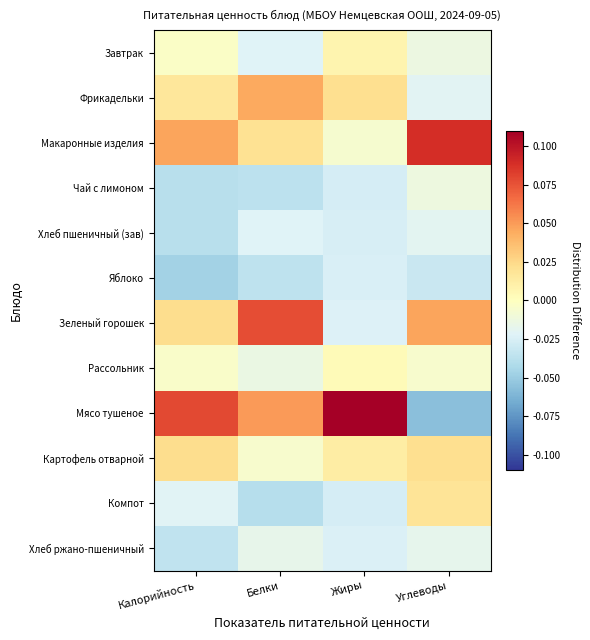

Reading right to left, transcribe all the data shown in this chart.

Завтрак: Углеводы=-0.0	Жиры=0.0	Белки=-0.0	Калорийность=-0.0
Фрикадельки: Углеводы=-0.0	Жиры=0.0	Белки=0.0	Калорийность=0.0
Макаронные изделия: Углеводы=0.1	Жиры=-0.0	Белки=0.0	Калорийность=0.0
Чай с лимоном: Углеводы=-0.0	Жиры=-0.0	Белки=-0.0	Калорийность=-0.0
Хлеб пшеничный (зав): Углеводы=-0.0	Жиры=-0.0	Белки=-0.0	Калорийность=-0.0
Яблоко: Углеводы=-0.0	Жиры=-0.0	Белки=-0.0	Калорийность=-0.0
Зеленый горошек: Углеводы=0.0	Жиры=-0.0	Белки=0.1	Калорийность=0.0
Рассольник: Углеводы=-0.0	Жиры=0.0	Белки=-0.0	Калорийность=-0.0
Мясо тушеное: Углеводы=-0.1	Жиры=0.1	Белки=0.1	Калорийность=0.1
Картофель отварной: Углеводы=0.0	Жиры=0.0	Белки=-0.0	Калорийность=0.0
Компот: Углеводы=0.0	Жиры=-0.0	Белки=-0.0	Калорийность=-0.0
Хлеб ржано-пшеничный: Углеводы=-0.0	Жиры=-0.0	Белки=-0.0	Калорийность=-0.0